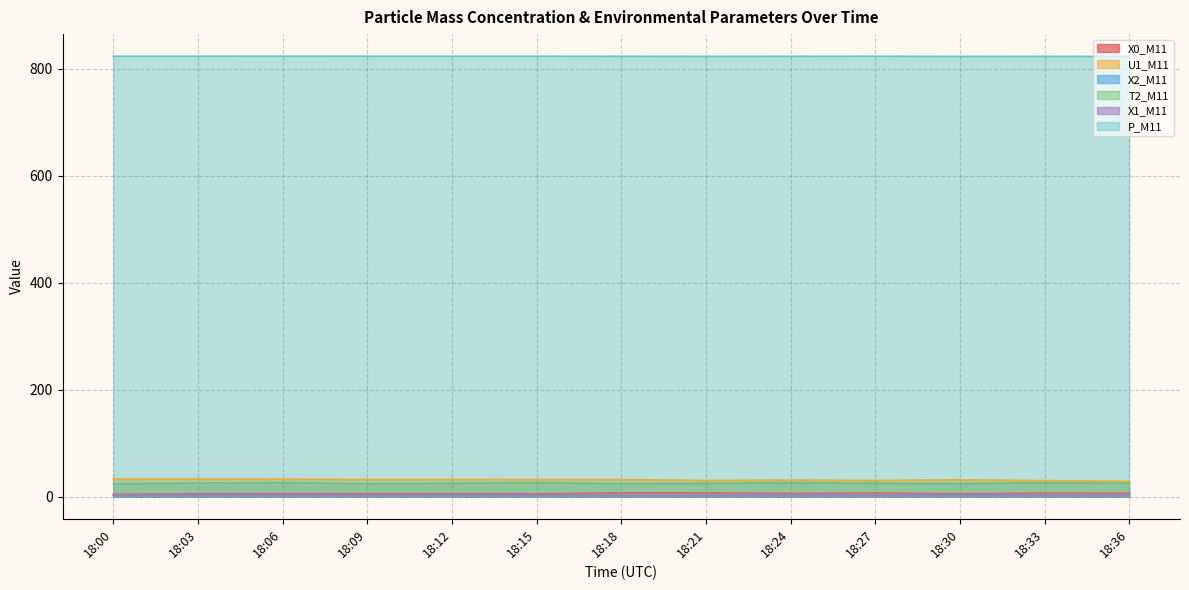

At which category does T2_M11 reach its first local peak?

18:06